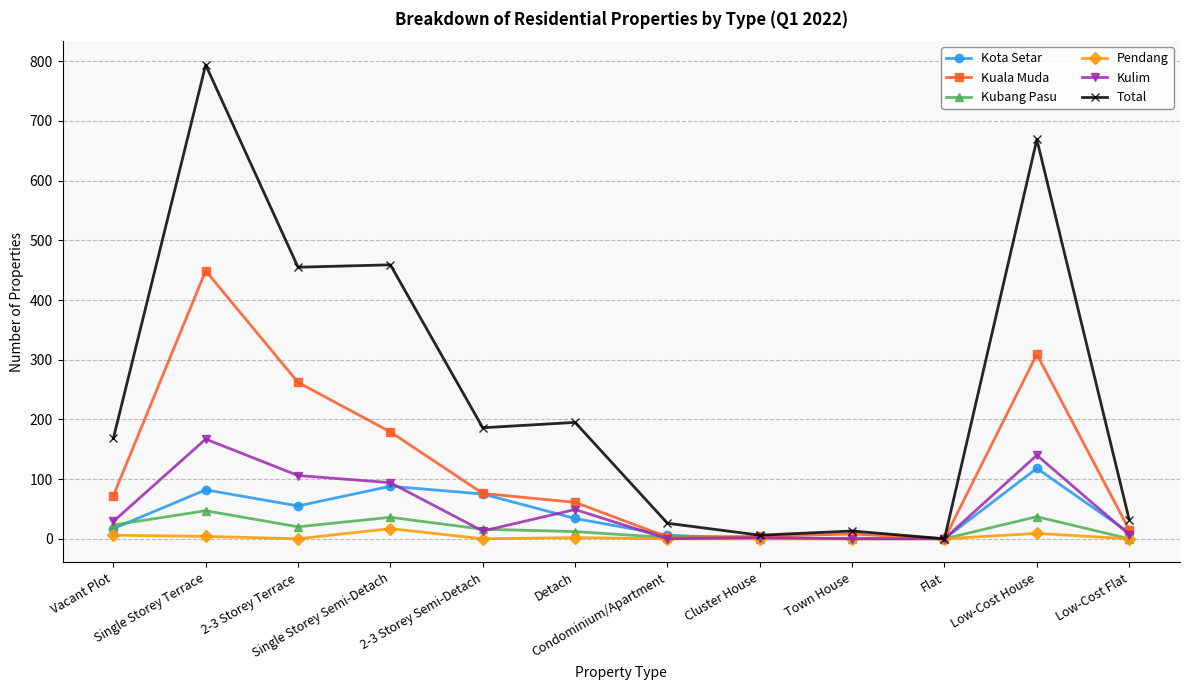

Does the chart have visible grid lines?

Yes